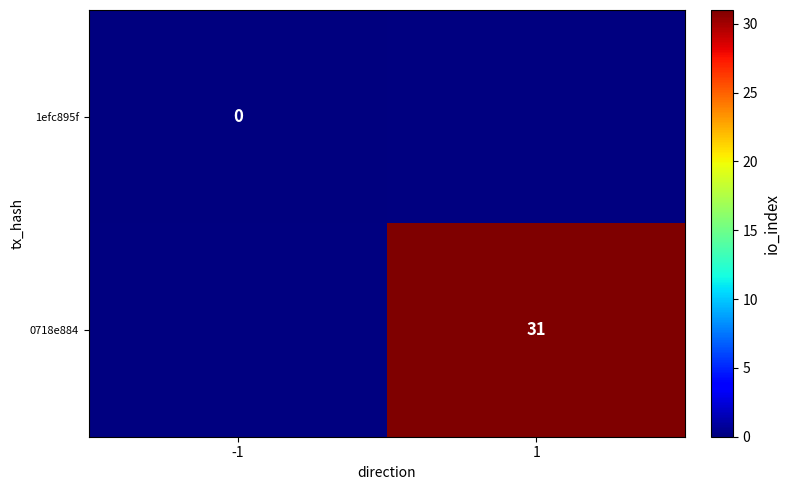

At which category does the chart reach its peak across all series?

1